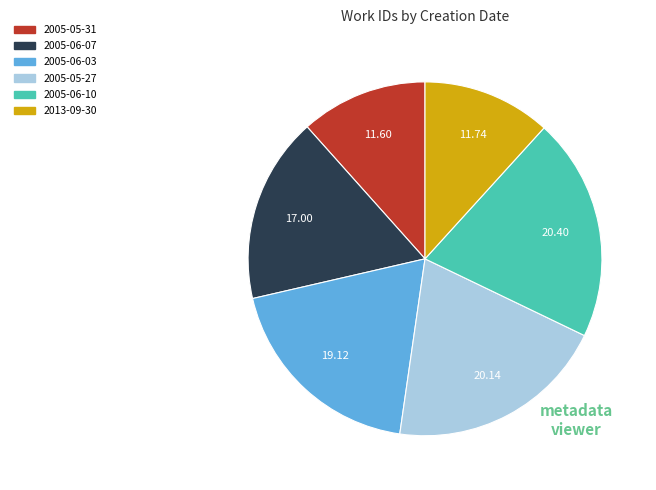

Combined, do 2005-06-07 and 2005-06-10 account for over 50%?

No